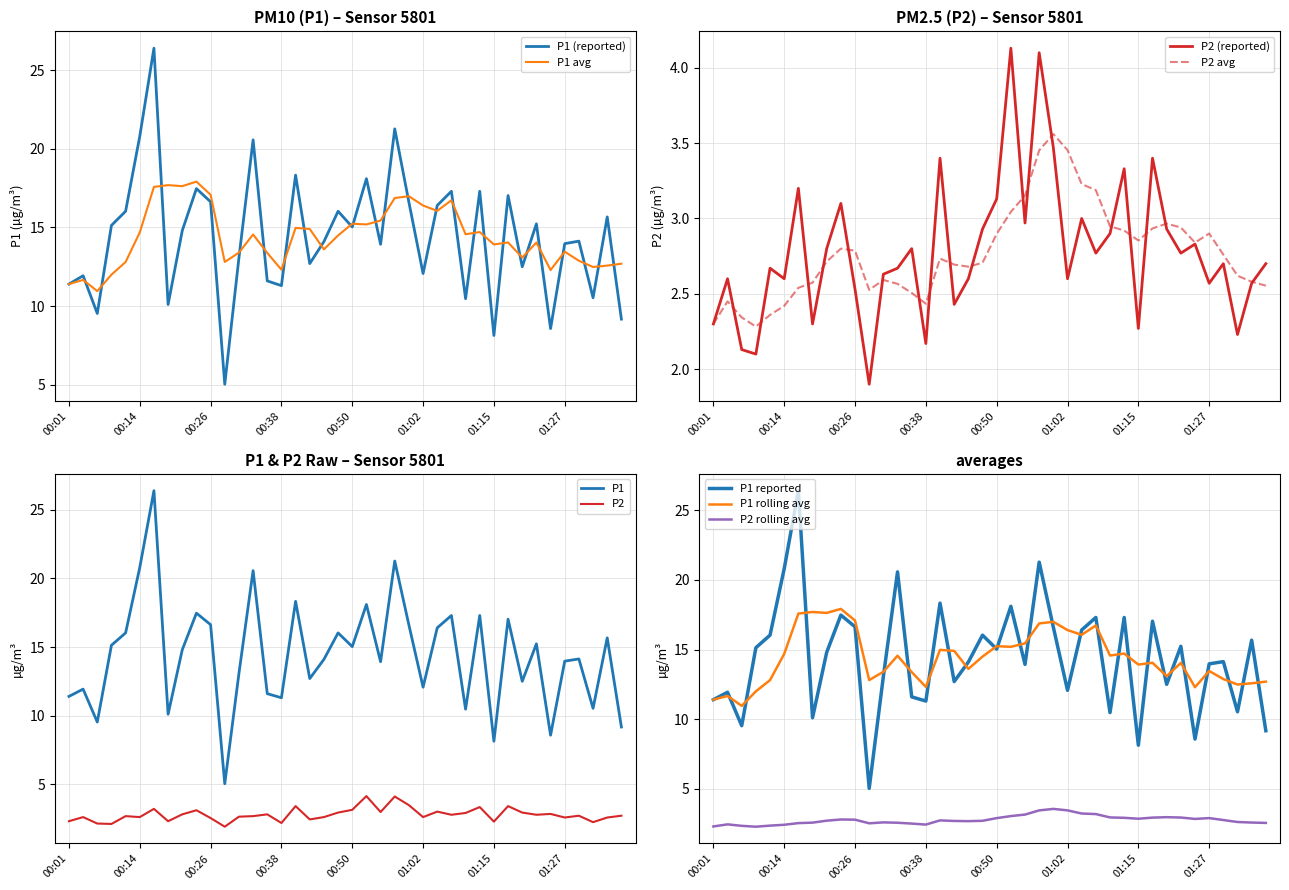

What position from the right is 00:41?

24